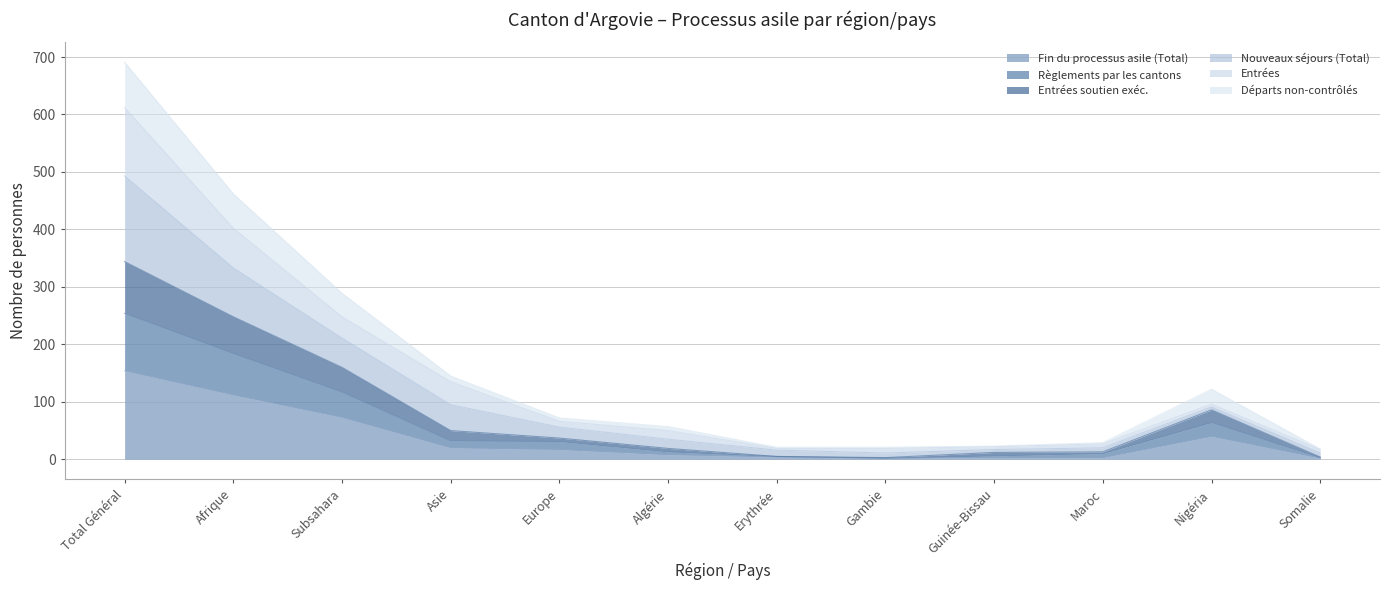

True or false: Fin du processus asile (Total) has a value of 20 at Asie.

True